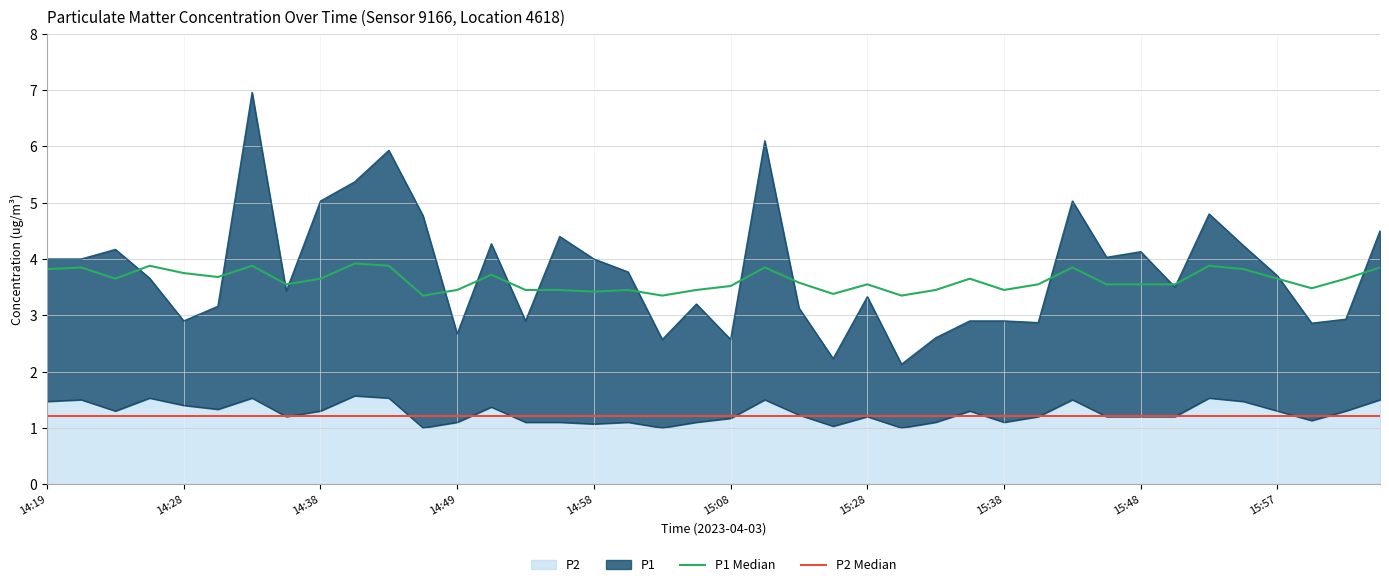

How many categories are shown in the chart?

40